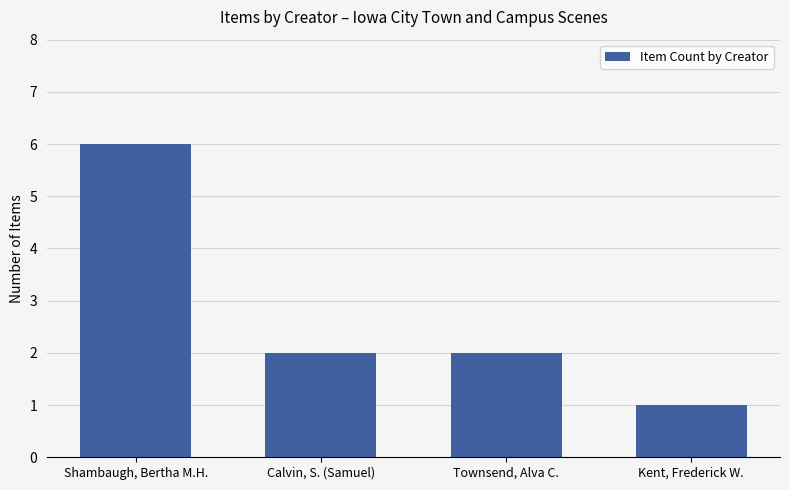

How many bars are there in total?

4